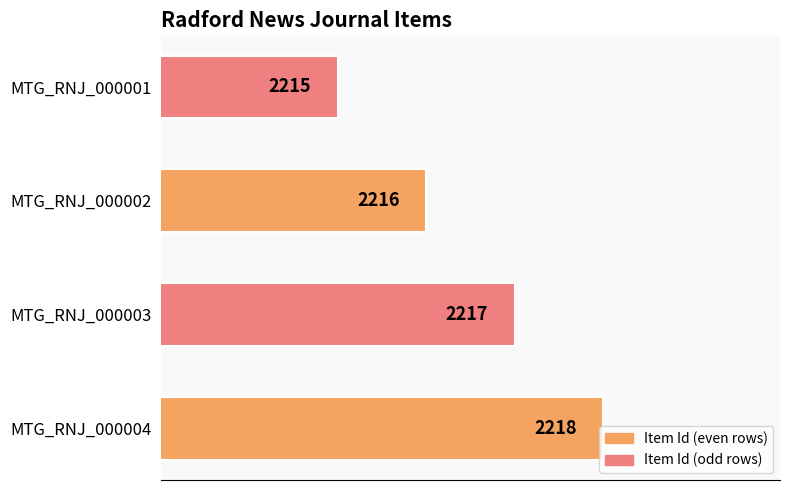

What is the smallest value displayed?

2215